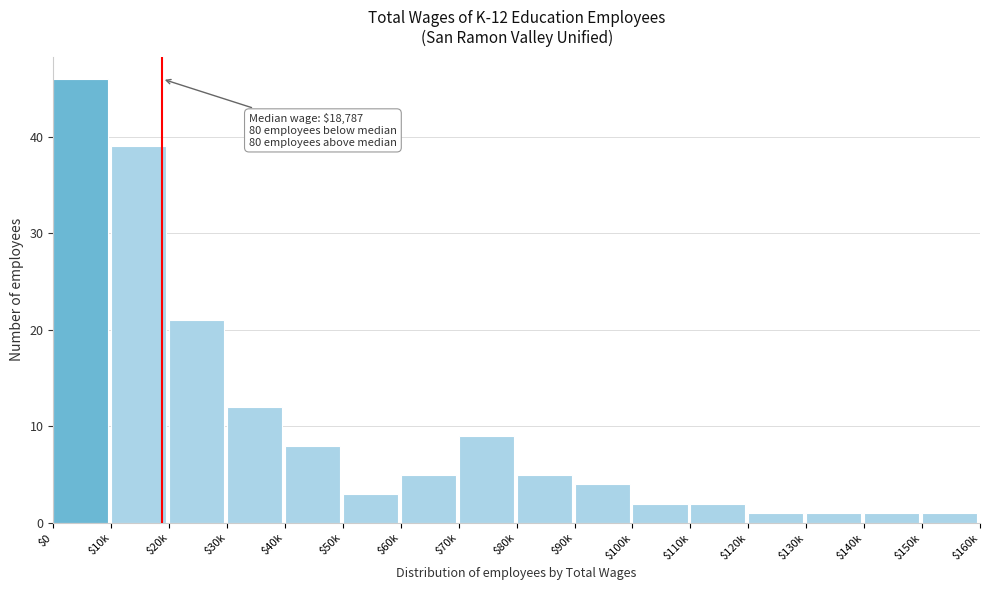

Reading right to left, transcribe all the data shown in this chart.

1	1	1	1	2	2	4	5	9	5	3	8	12	21	39	46